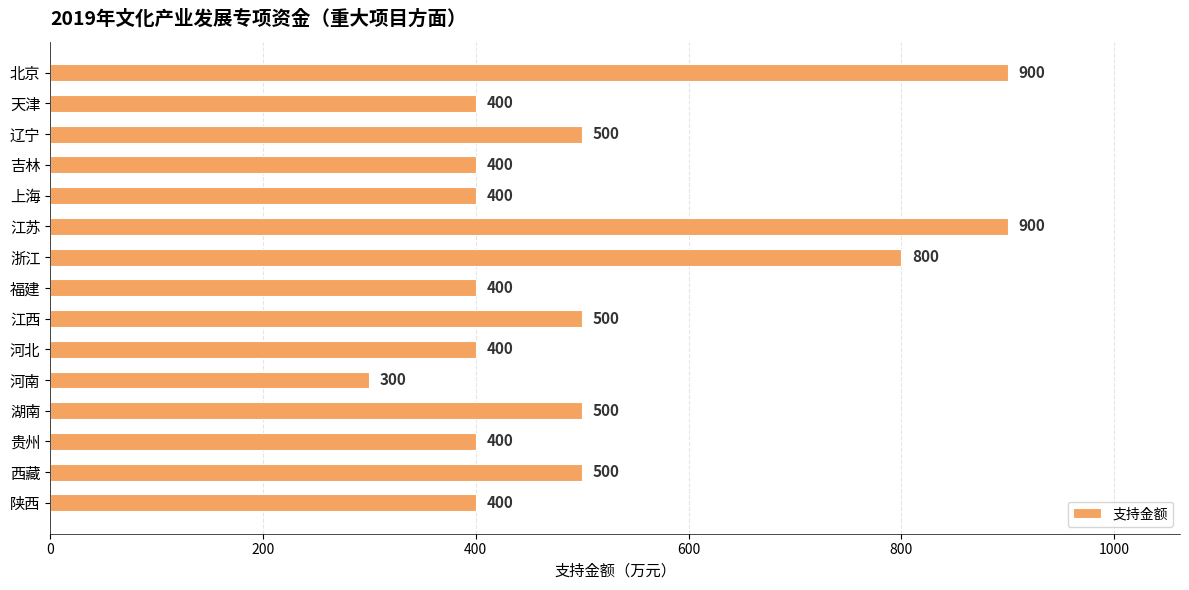

What is the sum of the values at 贵州 and 福建?

800